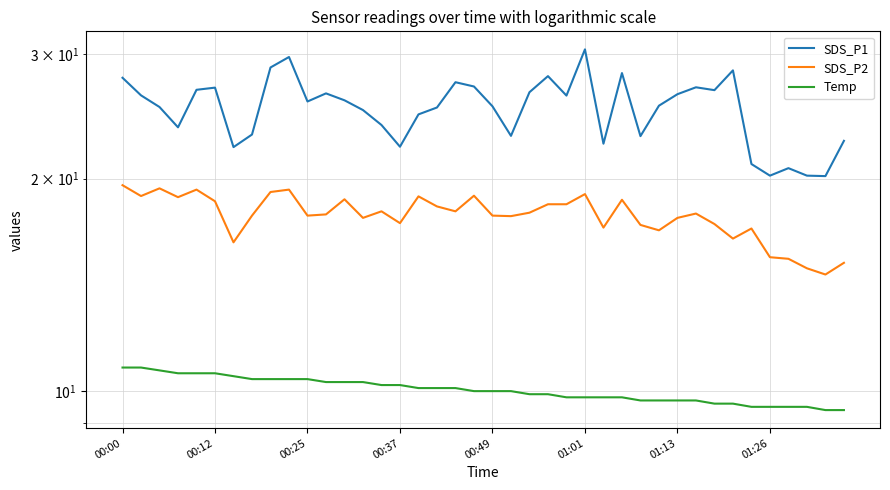

How many data points does each series have?

40